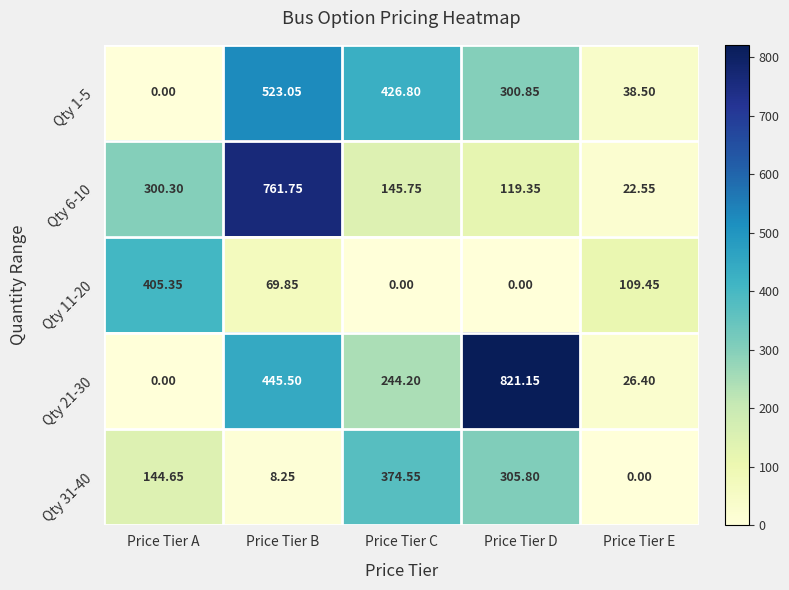

At which label does Qty 11-20 first exceed 69?

Price Tier A